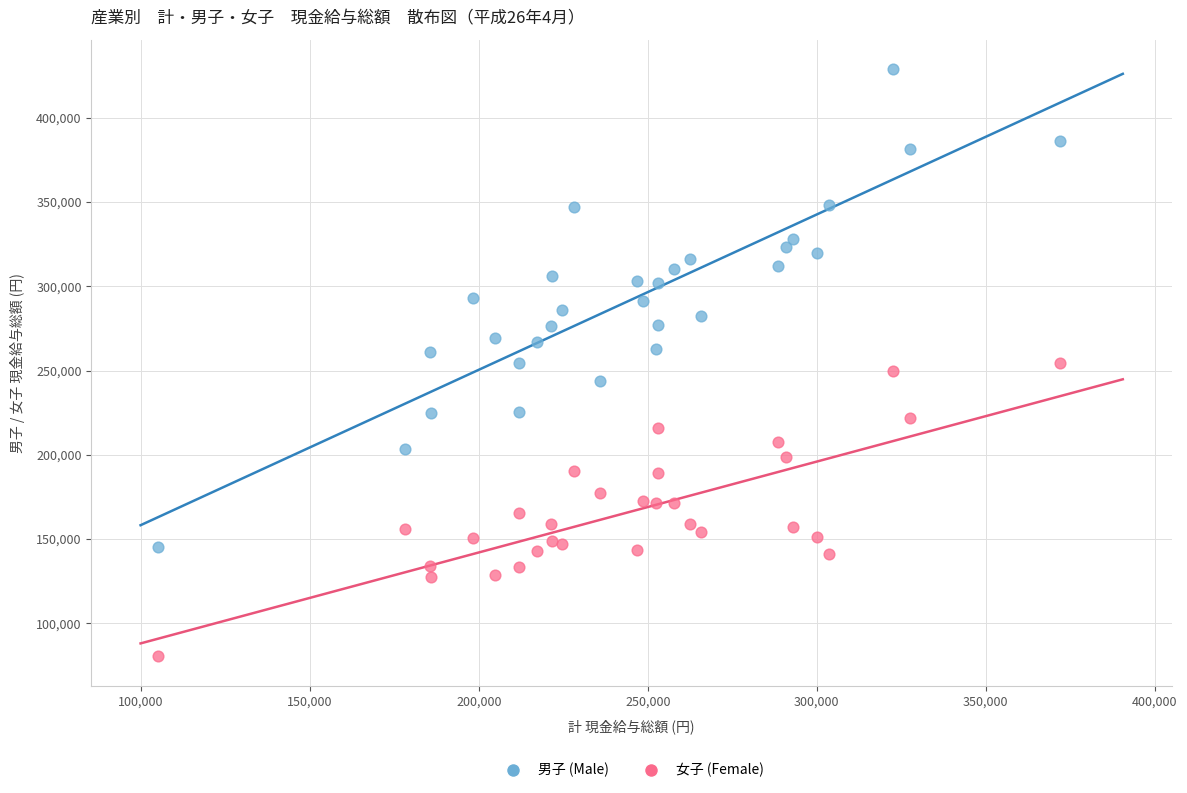

Which series has the largest Y range (max minus min)?

男子 (Male)